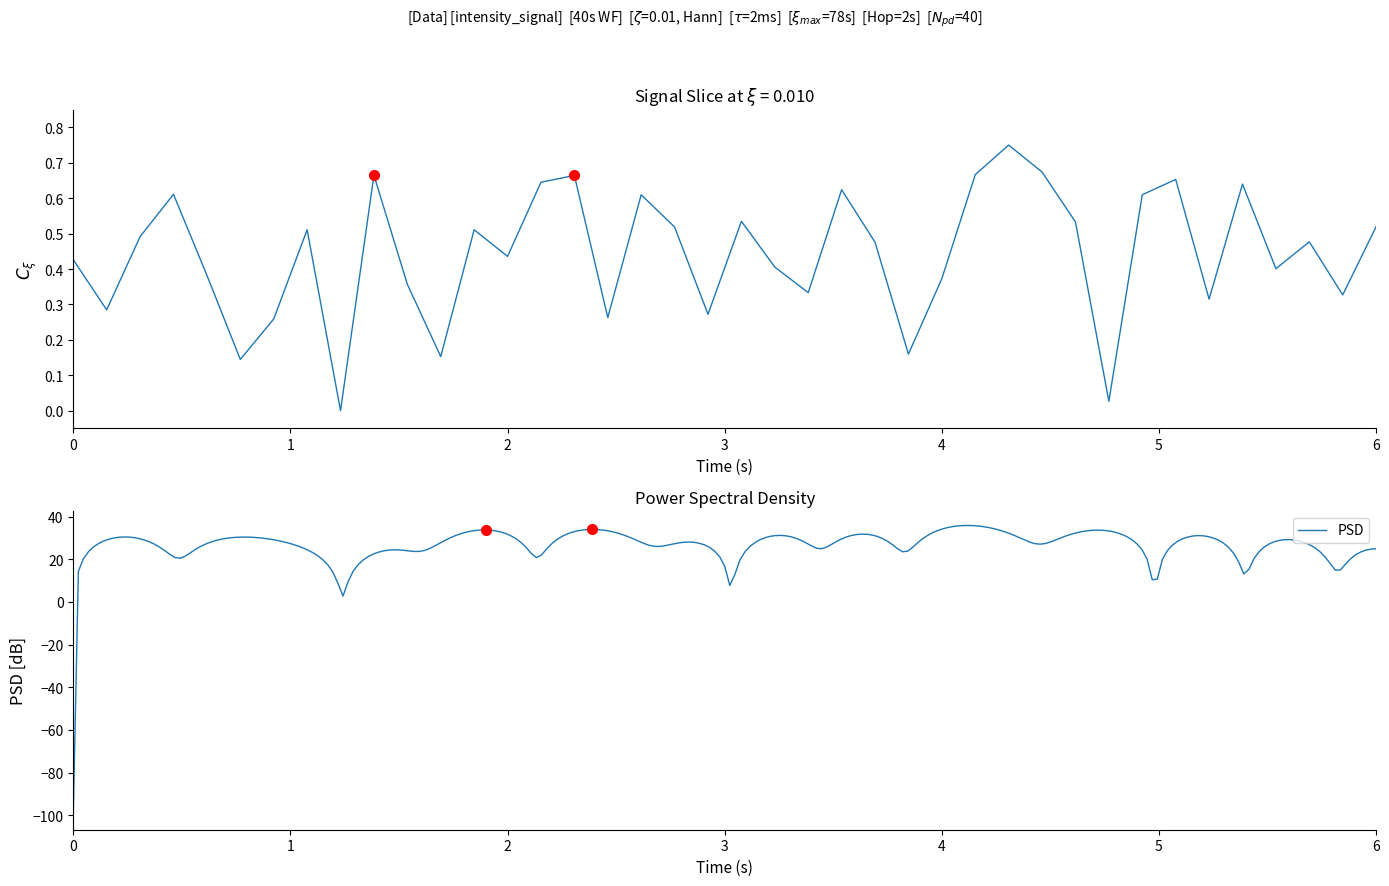

What is the lowest value of the PSD series?

-100.0